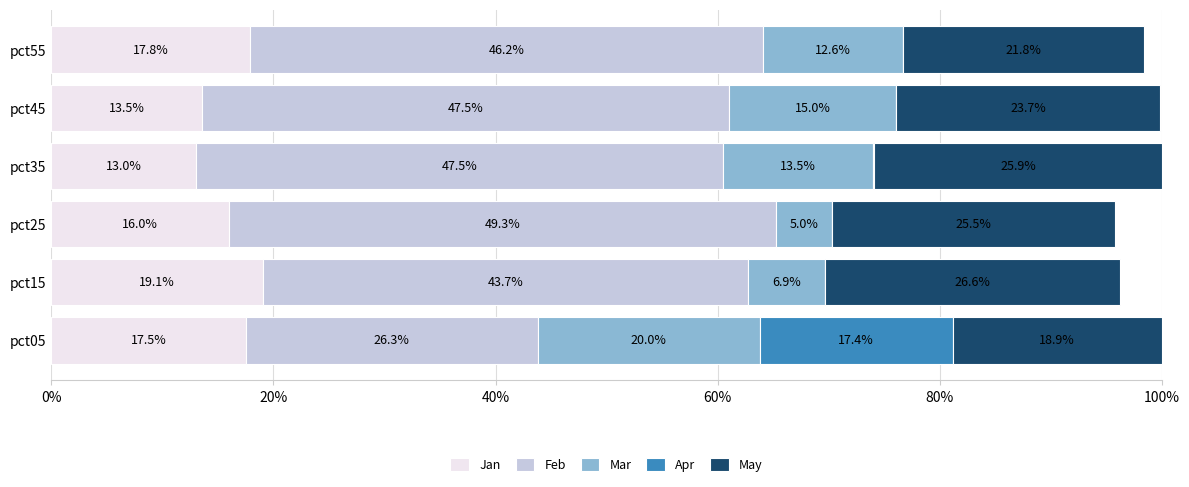

What is the total value across all series at pct55?

98.4